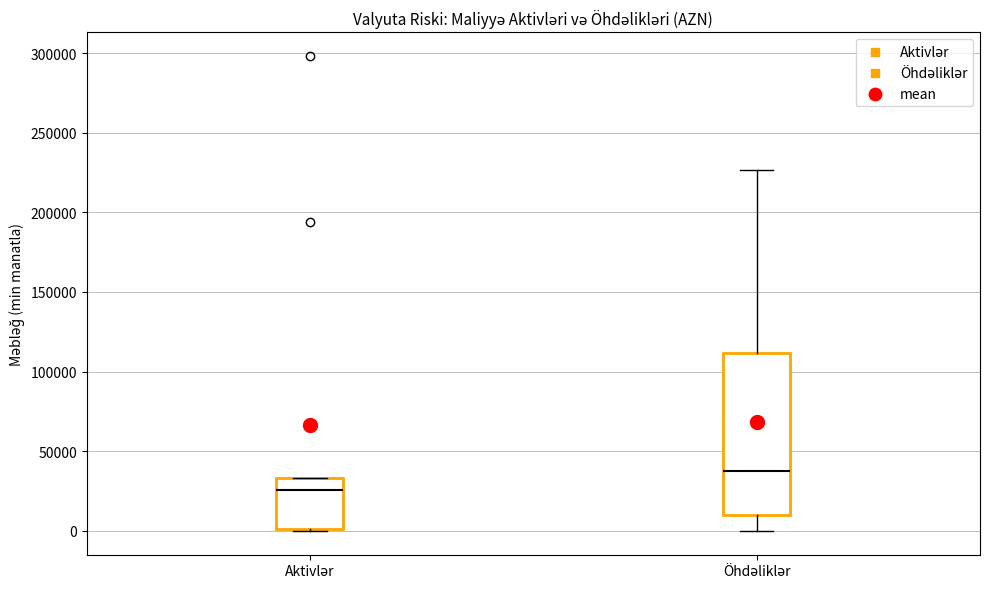

Comparing the boxes themselves (not the whiskers), which one is the tallest?

Öhdəliklər